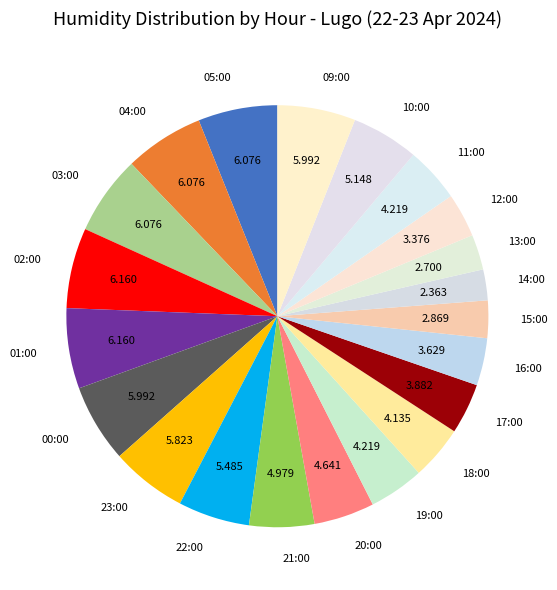

Does 00:00 account for over 50% of the chart?

No